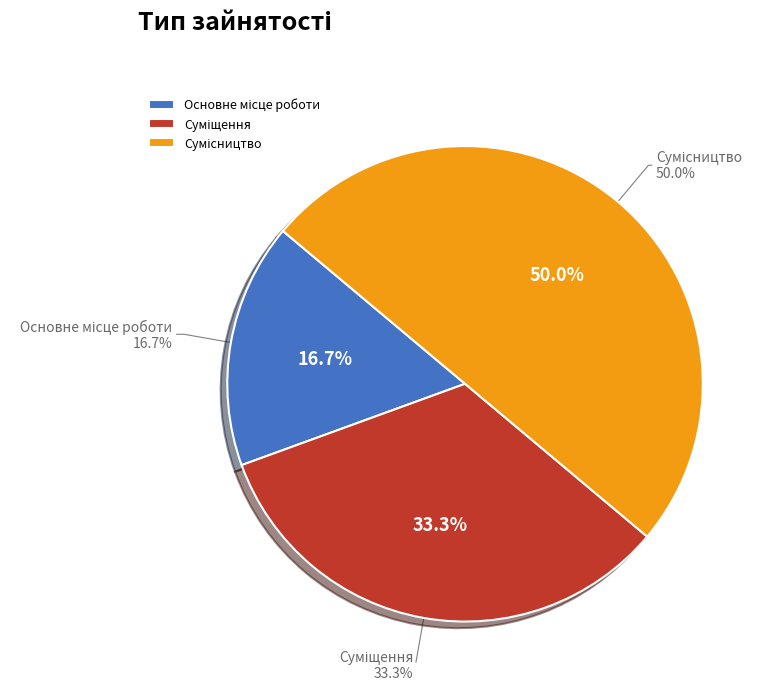

Is there a majority slice in this chart?

No